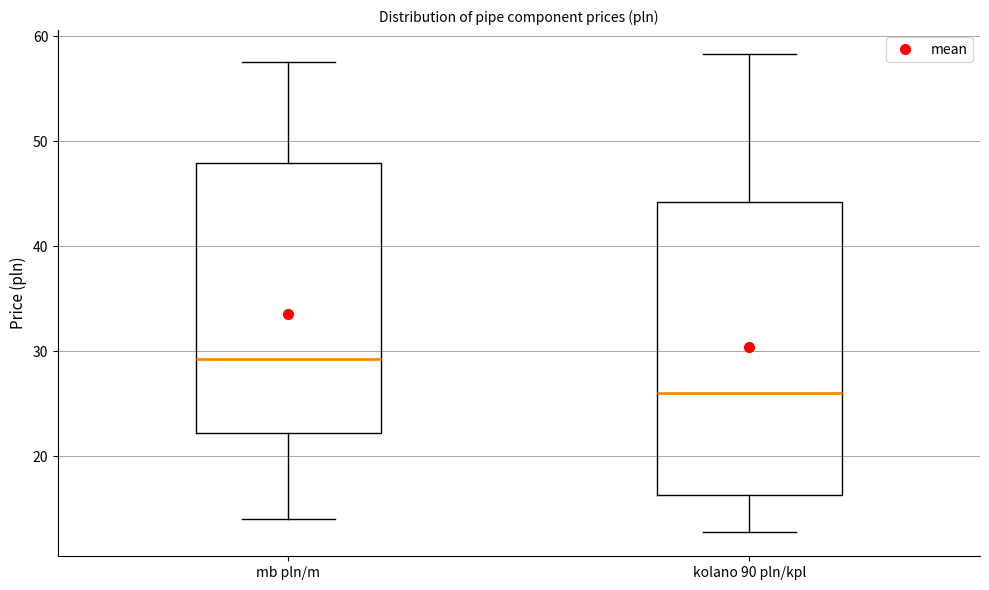

Reading left to right, transcribe this box plot: for each box, give where its median line is, the range the box spans, and where its two whiskers end, as read against the y-axis. The values are not printed on the chart, so give them approximately, as read against the axis.

mb pln/m: median 29, box 22 to 48, whiskers 14 to 58
kolano 90 pln/kpl: median 26, box 16 to 44, whiskers 13 to 58